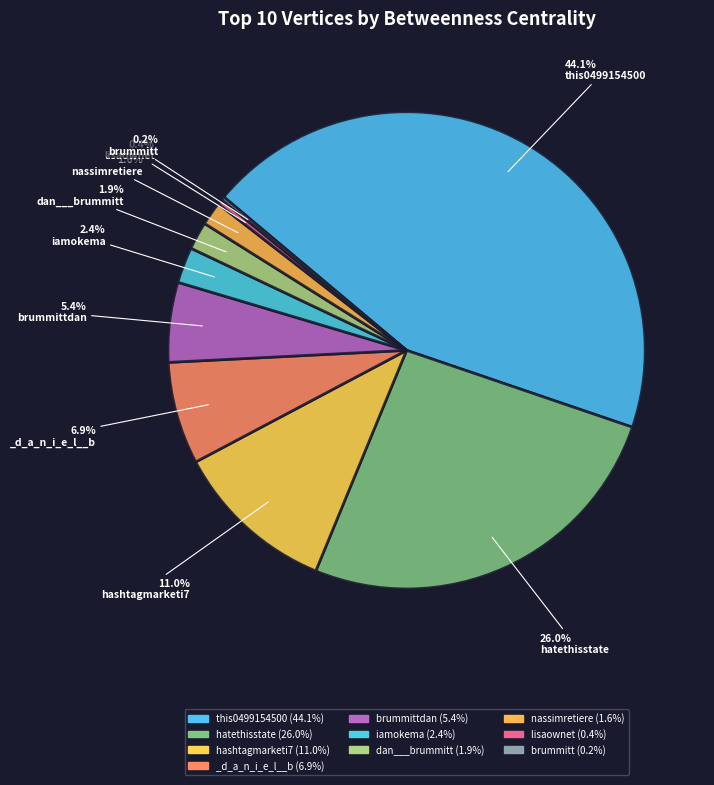

To the nearest percent, what is the difference between the largest and smallest slice percentages?

44%